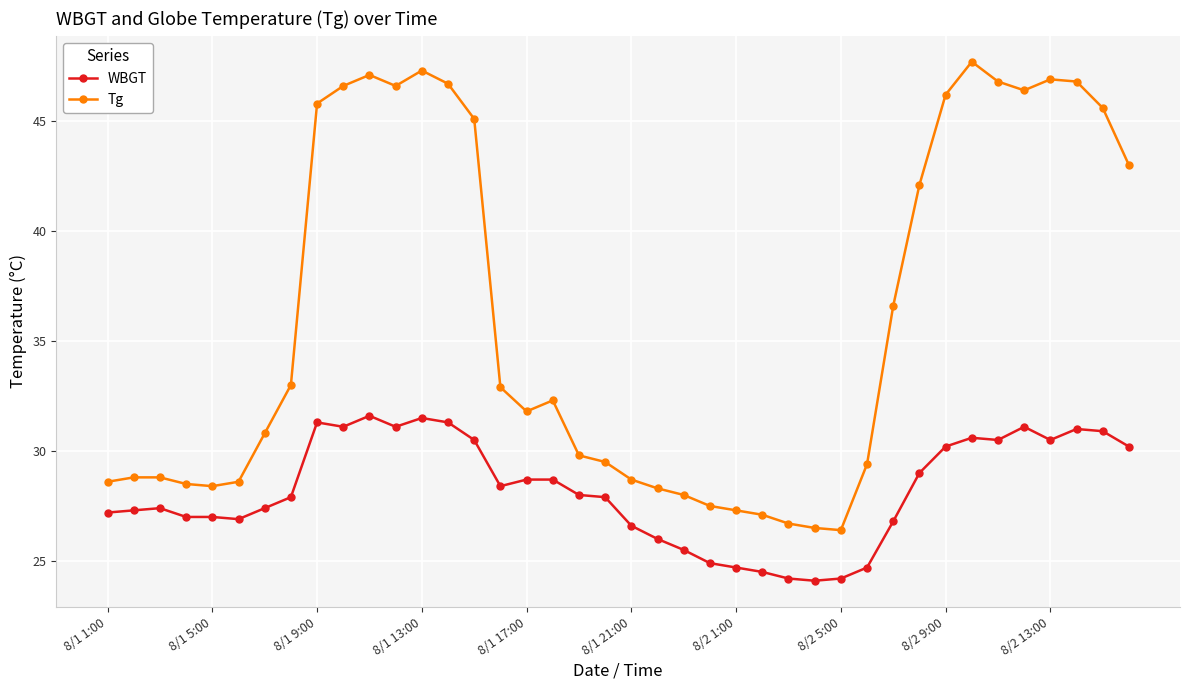

How many data points does each series have?

40